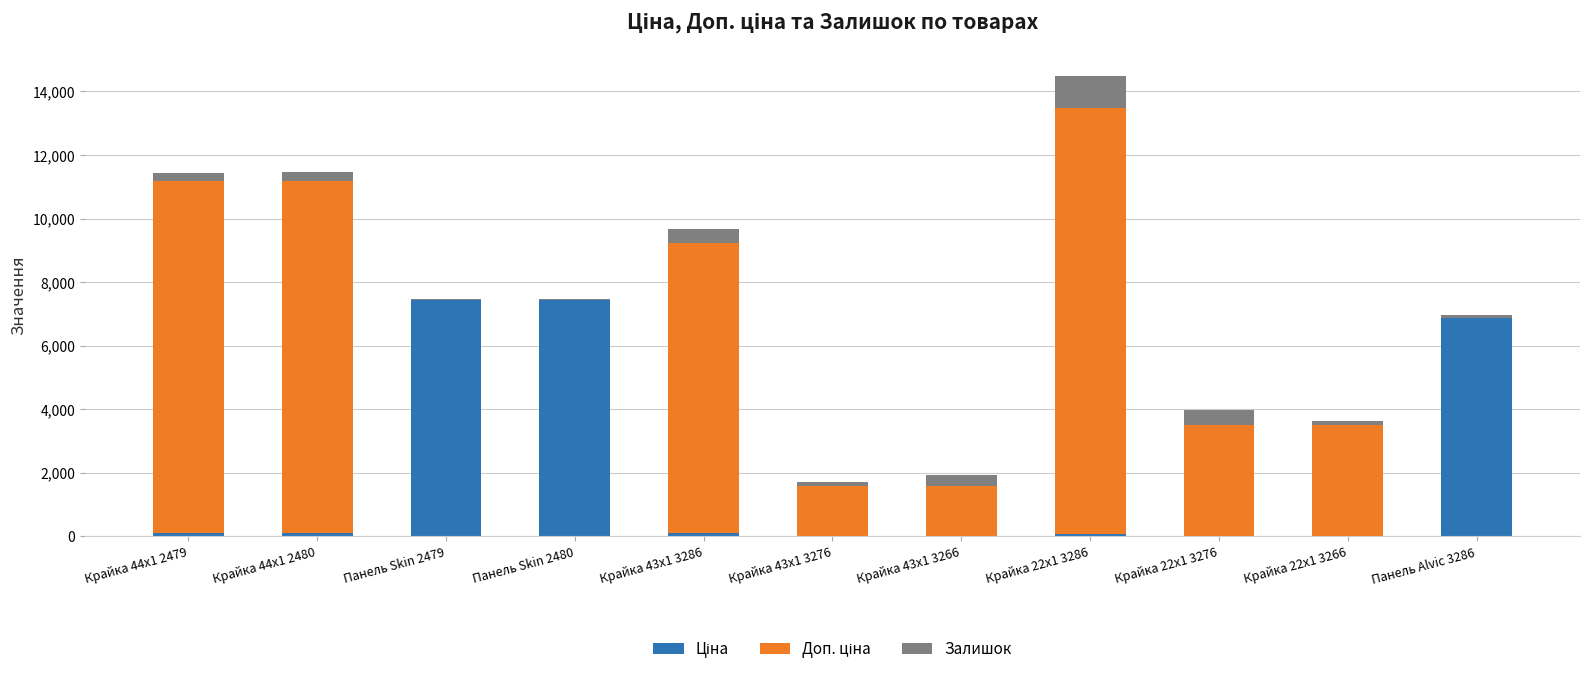

Where does the Доп. ціна series first go above 3492?

Крайка 44x1 2479